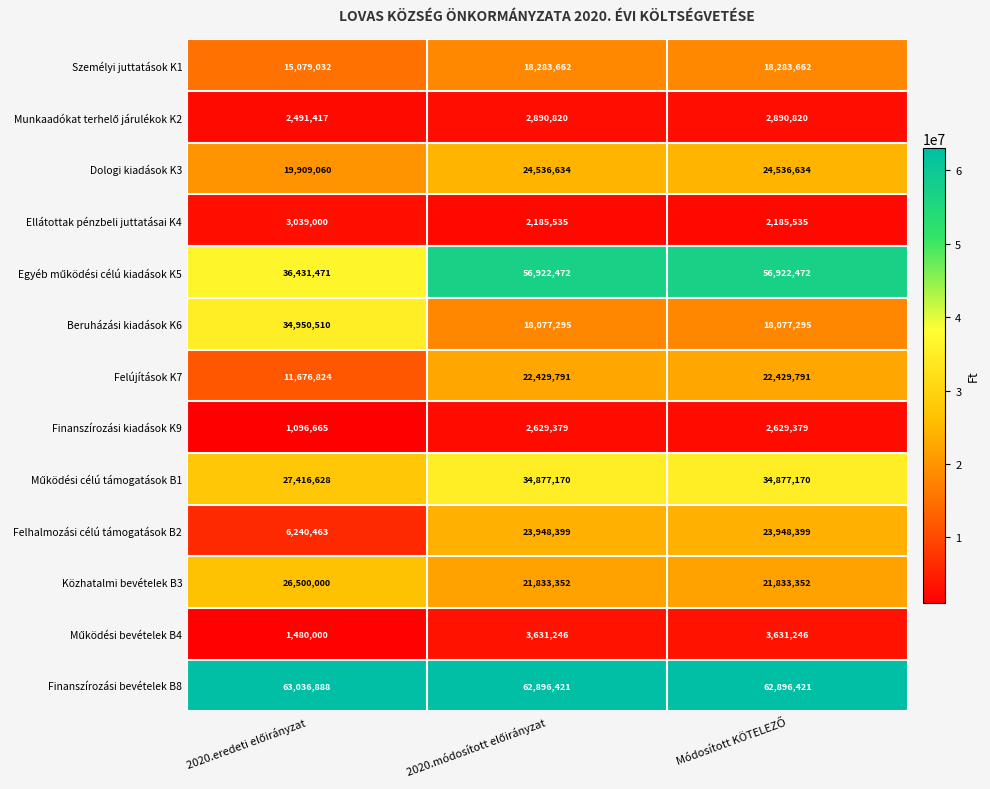

What is the minimum value shown in the chart?

1096665